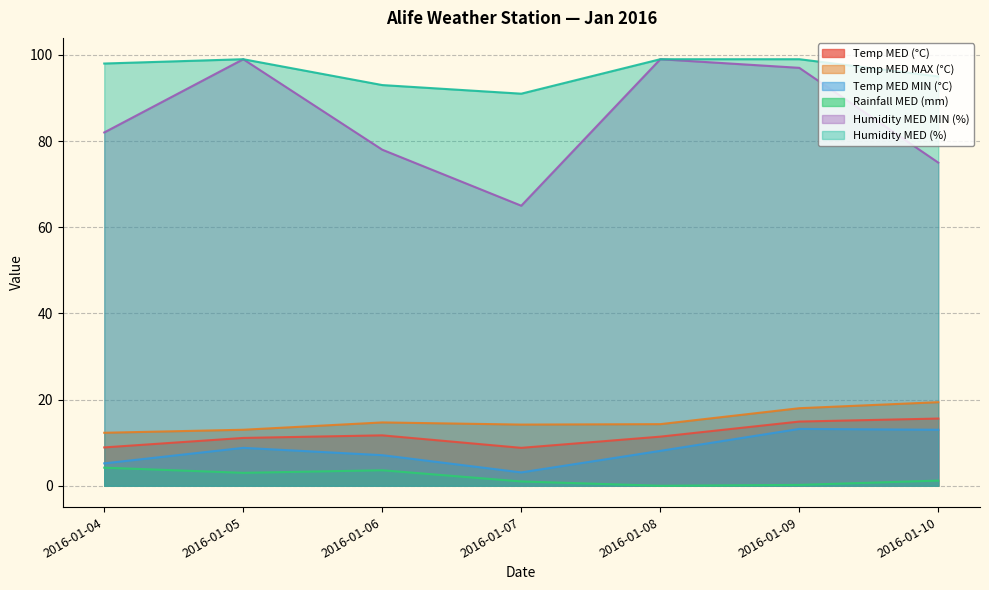

Reading left to right, transcribe all the data shown in this chart.

Temp MED (°C): 2016-01-04=8.9	2016-01-05=11.1	2016-01-06=11.7	2016-01-07=8.8	2016-01-08=11.4	2016-01-09=14.9	2016-01-10=15.6
Temp MED MAX (°C): 2016-01-04=12.3	2016-01-05=13.0	2016-01-06=14.7	2016-01-07=14.2	2016-01-08=14.3	2016-01-09=18.0	2016-01-10=19.4
Temp MED MIN (°C): 2016-01-04=5.2	2016-01-05=8.8	2016-01-06=7.1	2016-01-07=3.1	2016-01-08=8.1	2016-01-09=13.2	2016-01-10=13.0
Rainfall MED (mm): 2016-01-04=4.2	2016-01-05=3.0	2016-01-06=3.6	2016-01-07=1.0	2016-01-08=0.0	2016-01-09=0.2	2016-01-10=1.2
Humidity MED MIN (%): 2016-01-04=82.0	2016-01-05=99.0	2016-01-06=78.0	2016-01-07=65.0	2016-01-08=99.0	2016-01-09=97.0	2016-01-10=75.0
Humidity MED (%): 2016-01-04=98.0	2016-01-05=99.0	2016-01-06=93.0	2016-01-07=91.0	2016-01-08=99.0	2016-01-09=99.0	2016-01-10=95.0